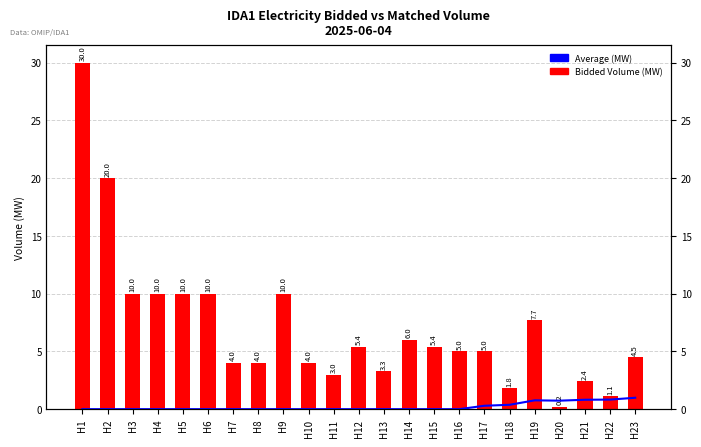

Between H8 and H15, which is larger?

H8